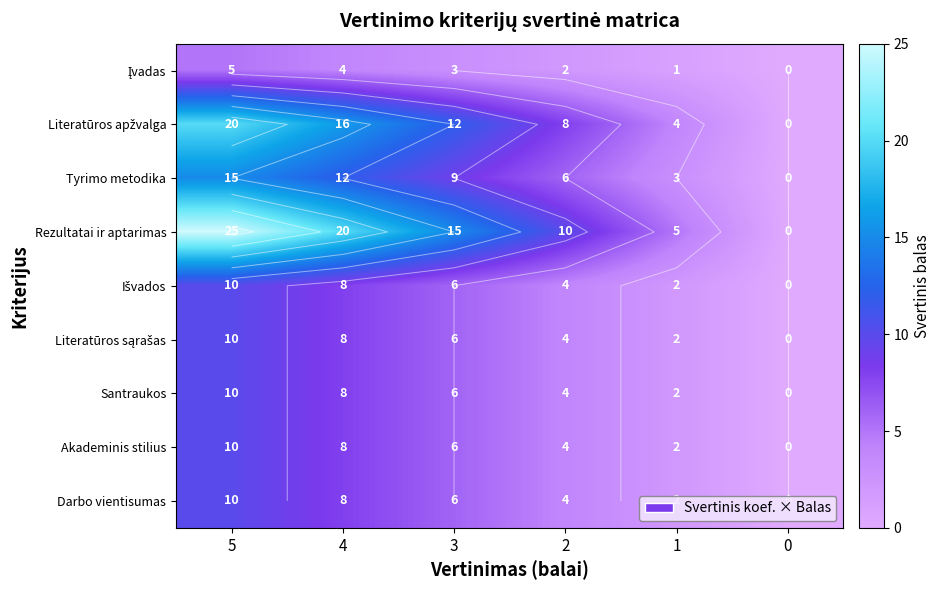

Which series has the widest spread of values?

Rezultatai ir aptarimas